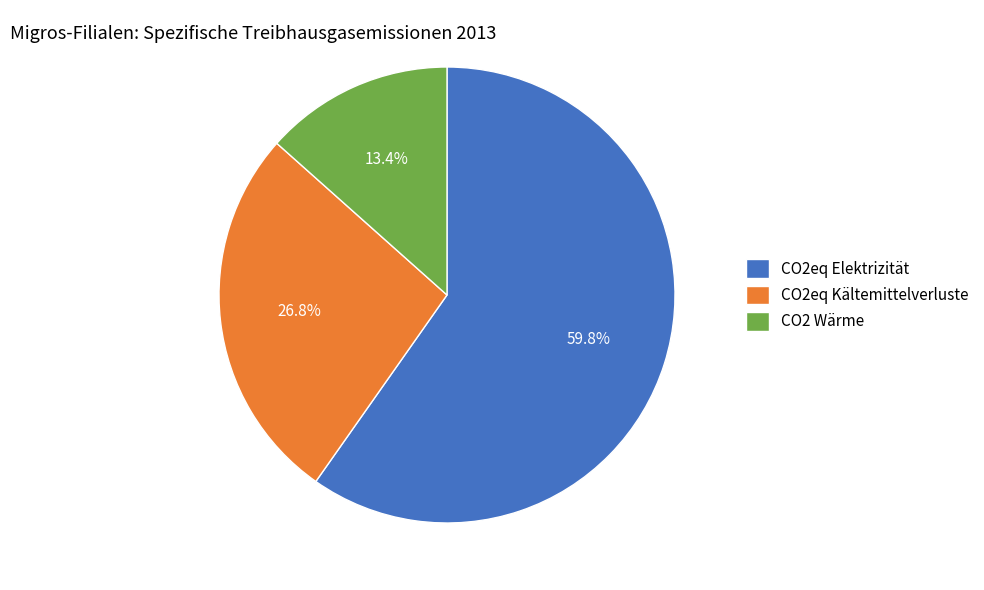

Which has a higher value, CO2 Wärme or CO2eq Kältemittelverluste?

CO2eq Kältemittelverluste